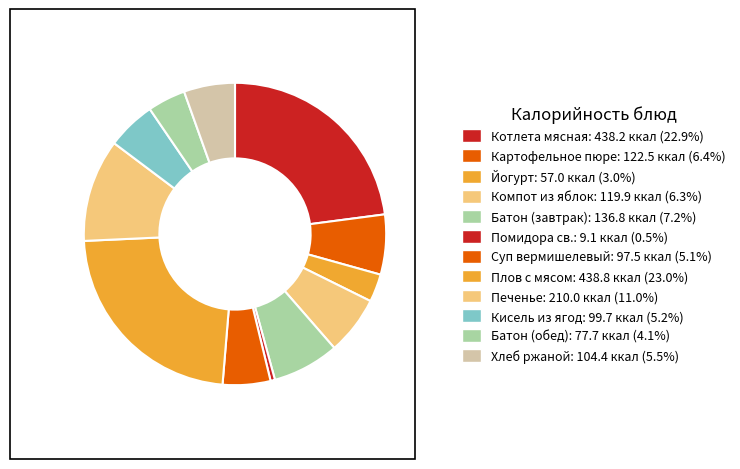

What is the smallest slice in the pie chart?

Помидора св.